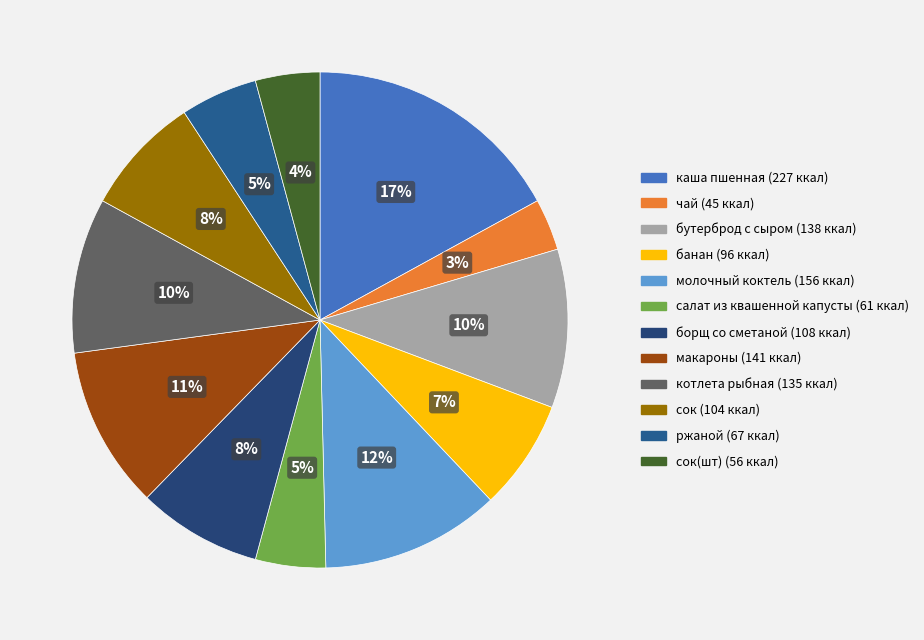

Which category has the smallest portion of the pie?

чай